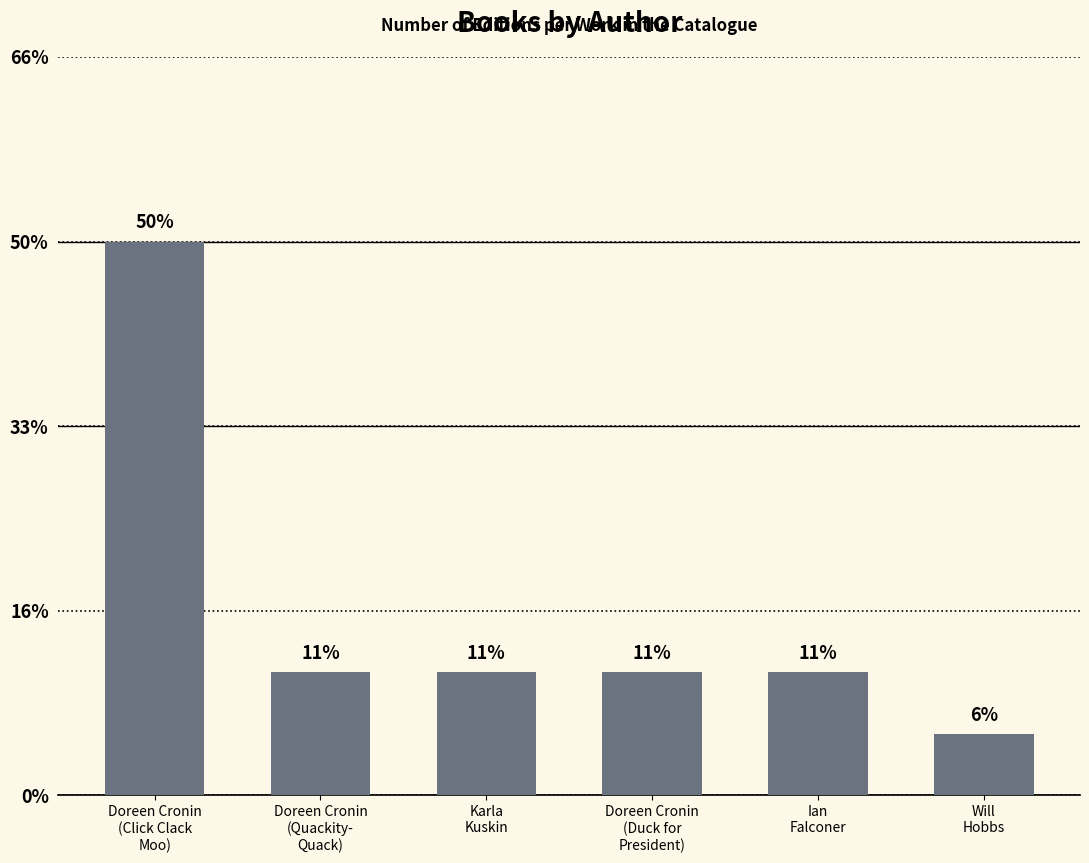

Are the bars horizontal?

No